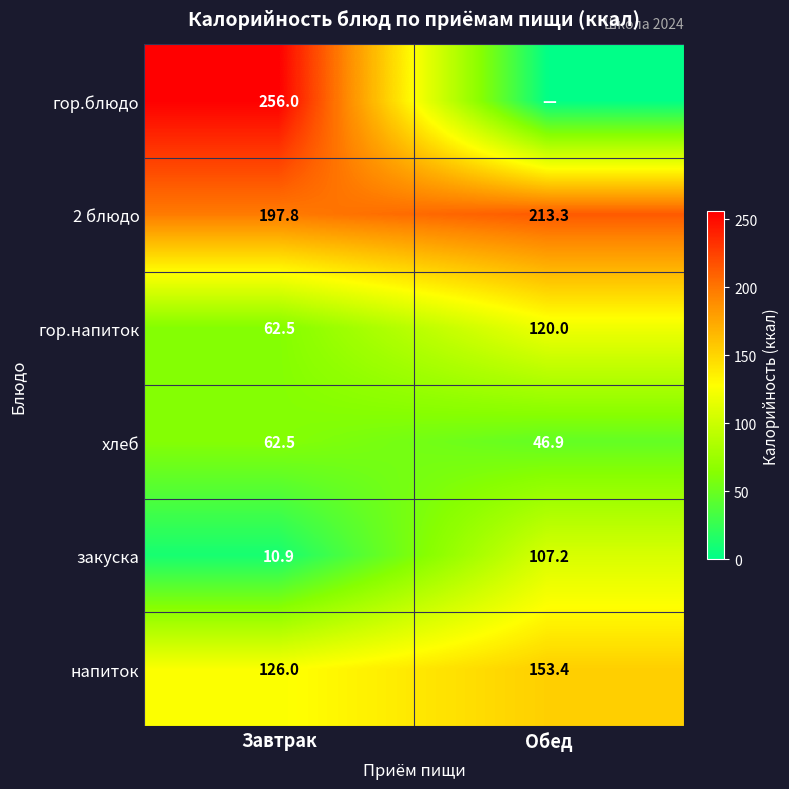

Where does the закуска series first go above 107?

Обед